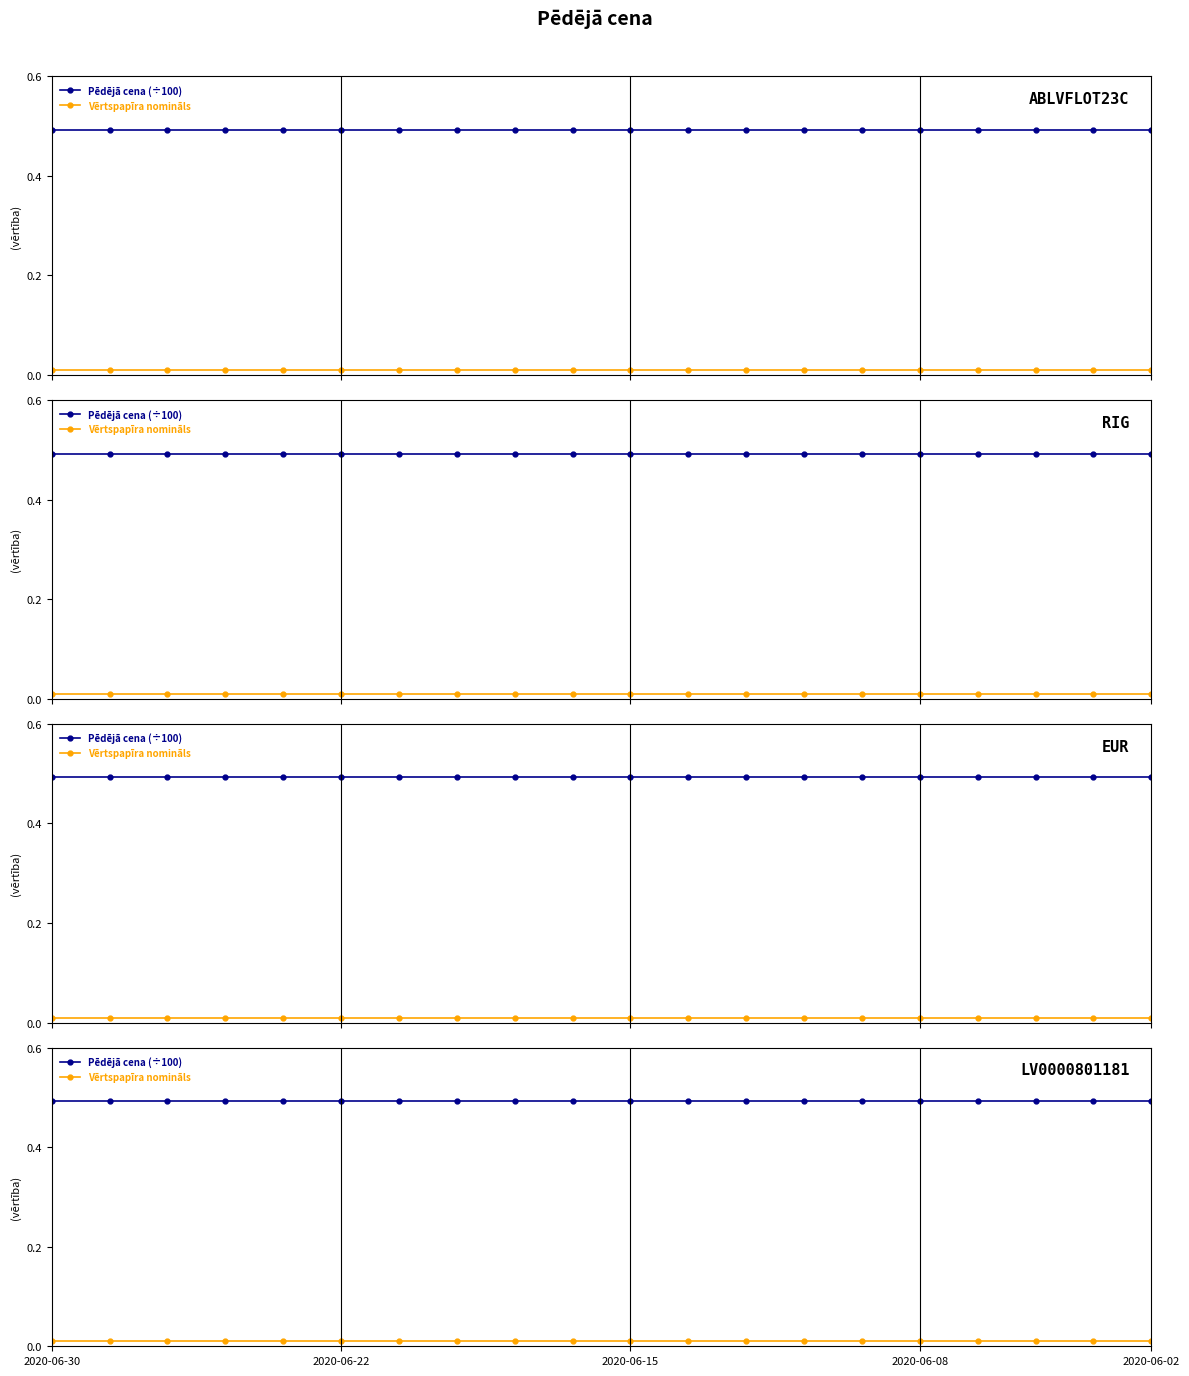

At 12, list the series in order from smallest to largest.

Vērtspapīra nomināls, Pēdējā cena (÷100)